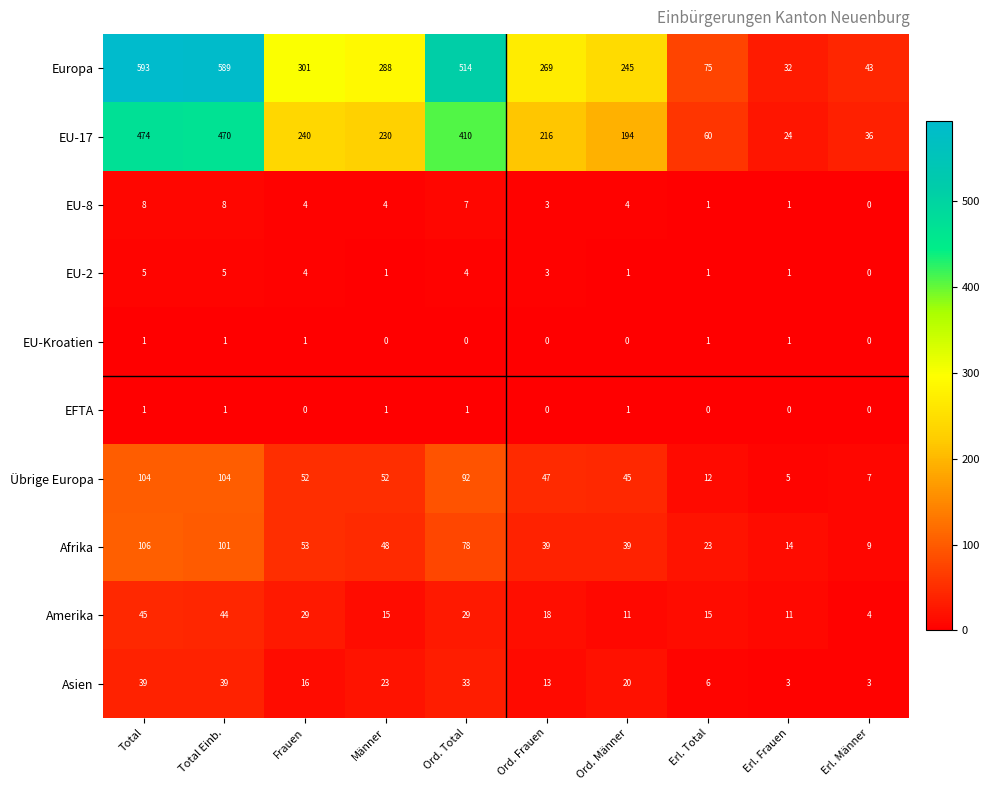

Count the EU-2 values in the range 1 to 4.

7